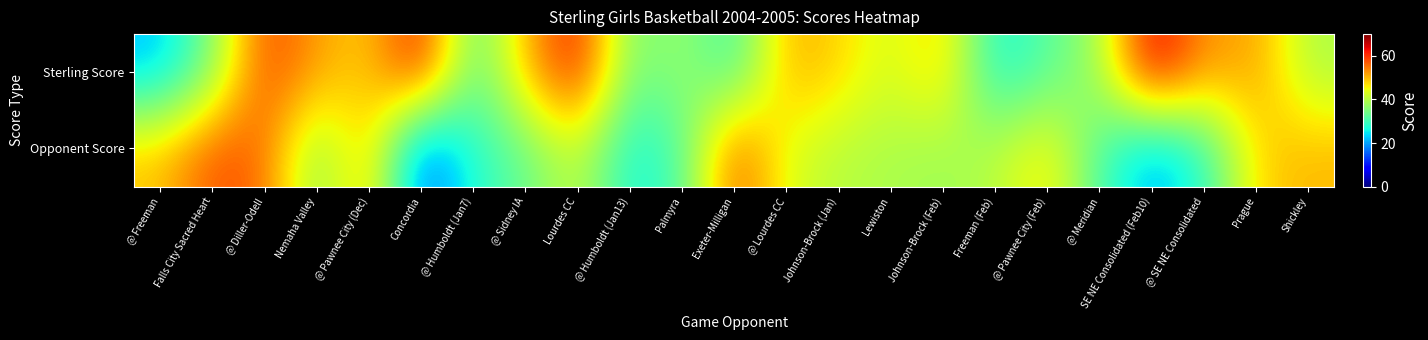

Between Johnson-Brock (Feb) and @ Diller-Odell, which is larger?

@ Diller-Odell